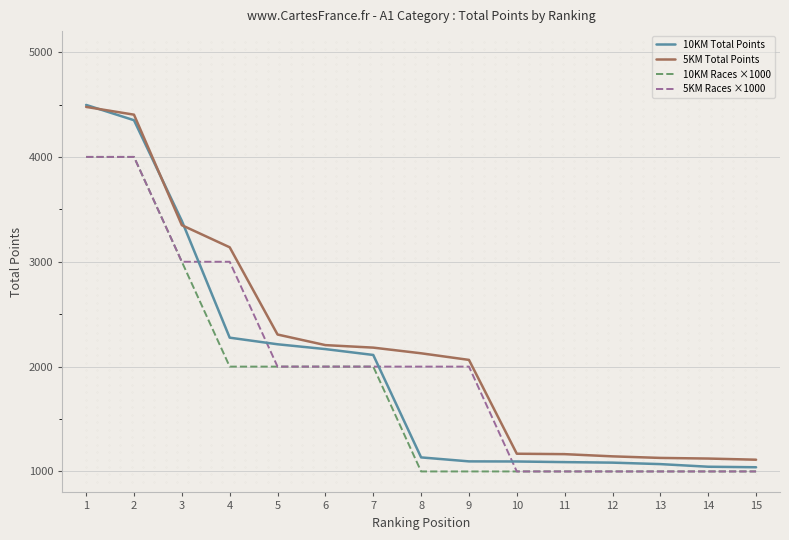

How many values in the 5KM Total Points series exceed 2127?

7